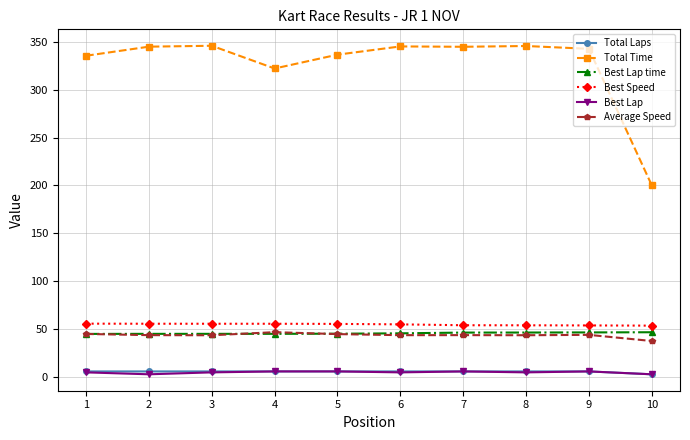

Does the chart display data point markers on the line(s)?

Yes